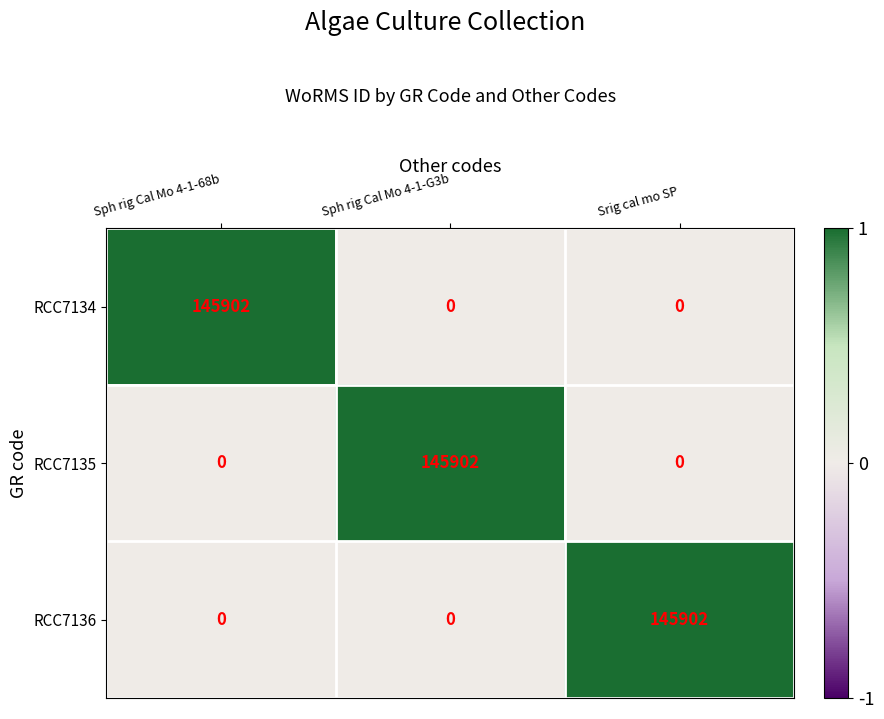

Reading left to right, list all the values displayed in this chart.

RCC7134: 145902	0	0
RCC7135: 0	145902	0
RCC7136: 0	0	145902